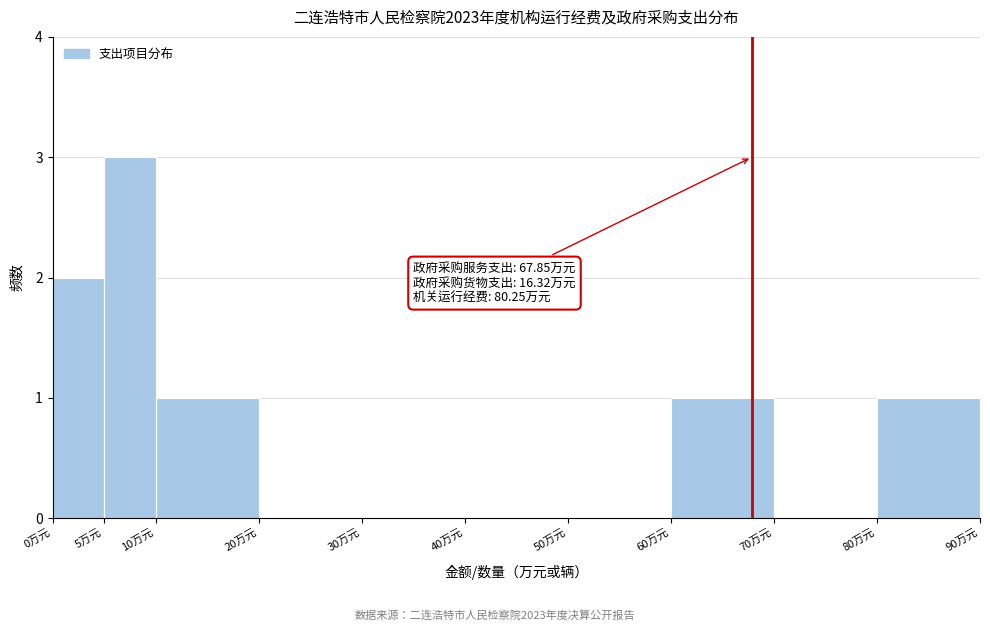

Over which range of the x-axis is the bar tallest?

5 to 10